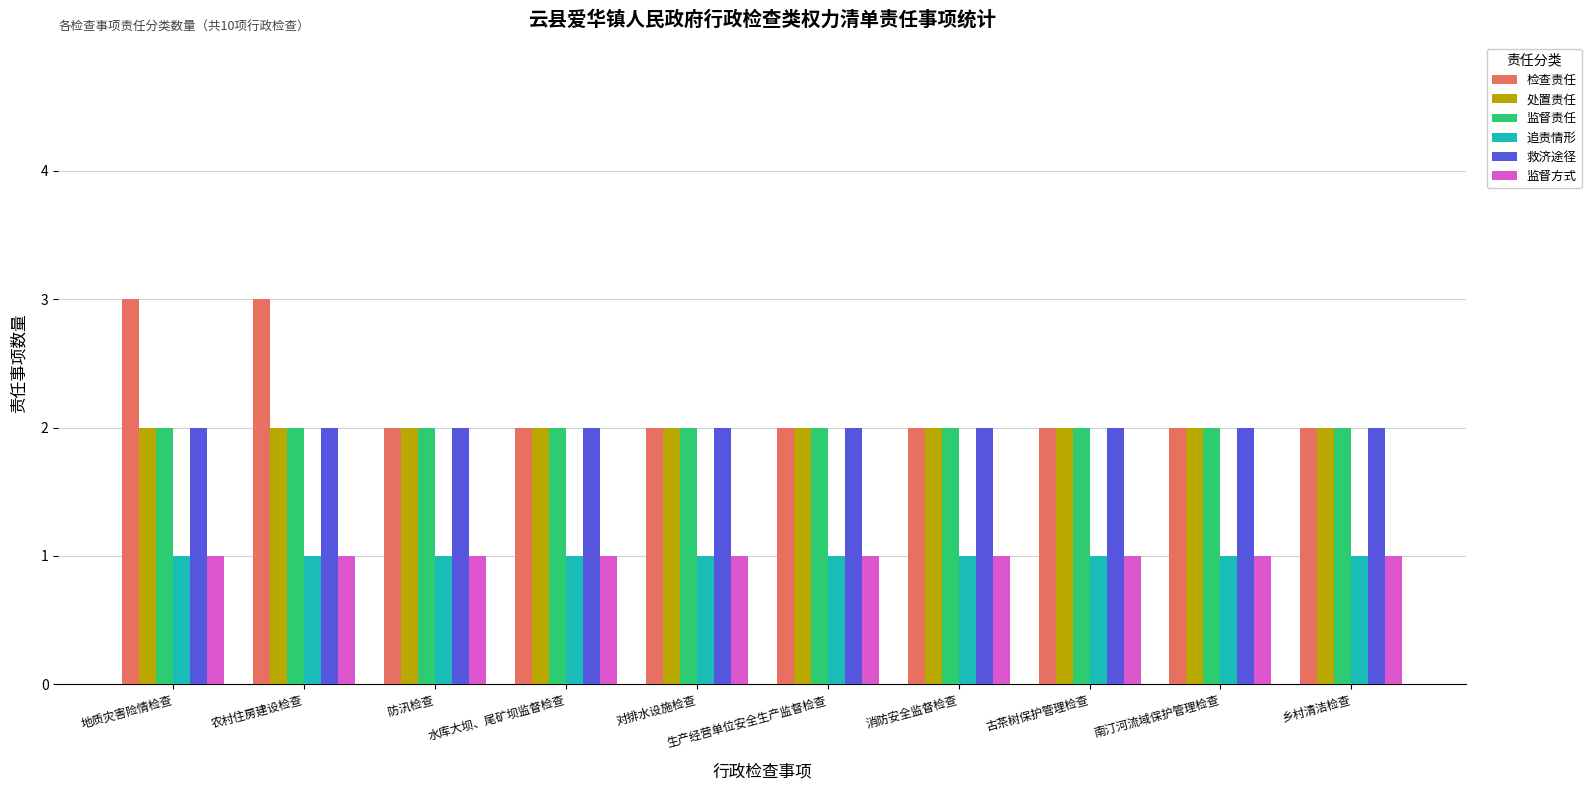

Is the value of 监督方式 at 生产经营单位安全生产监督检查 greater than the value of 救济途径 at 地质灾害险情检查?

No